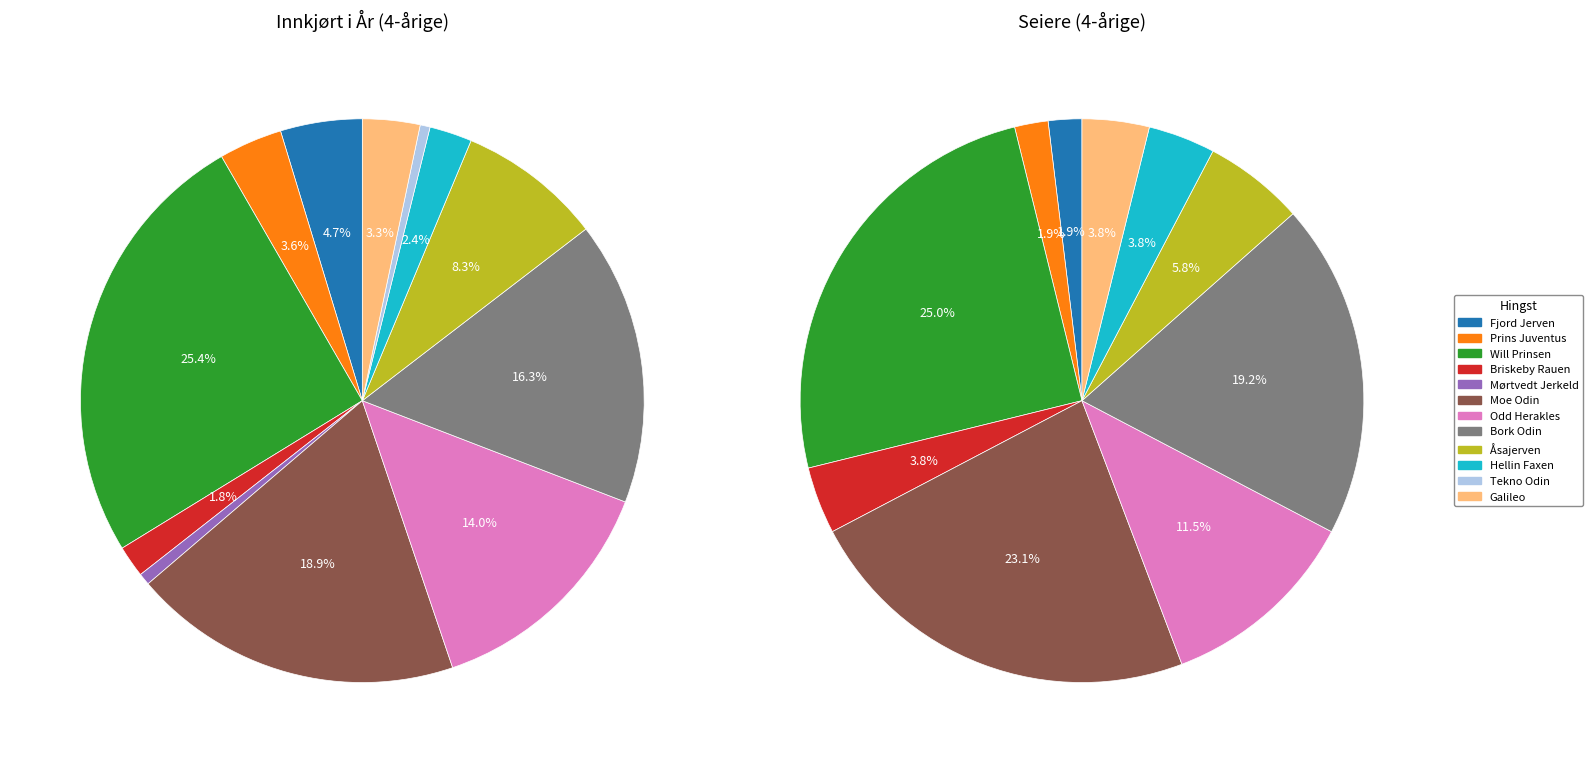

Between Bork Odin and Fjord Jerven, which is larger?

Bork Odin